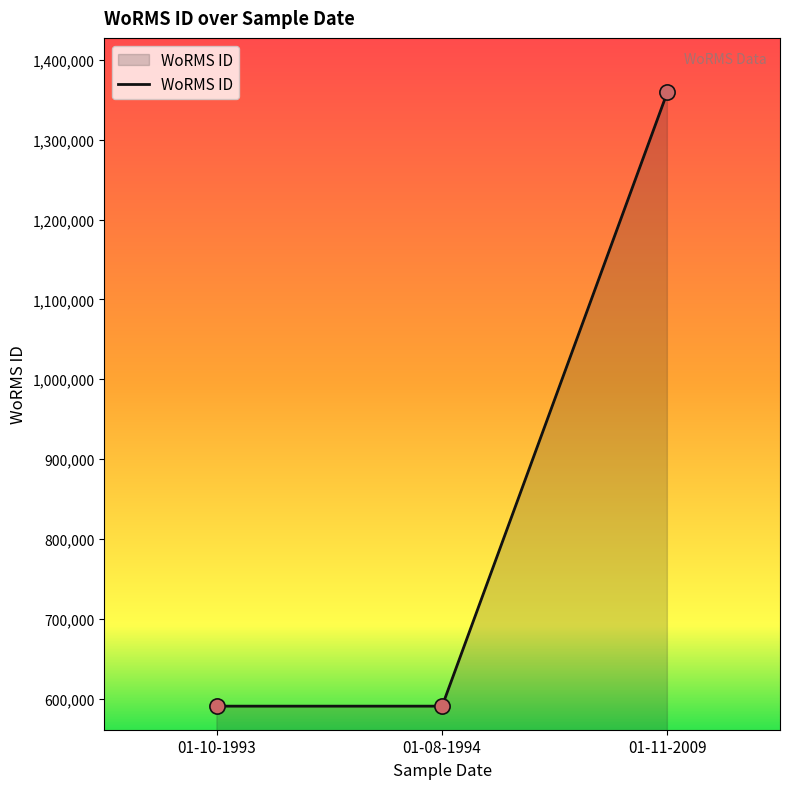

Approximately how many times larger is the value at 01-10-1993 compared to 01-11-2009?

0.4